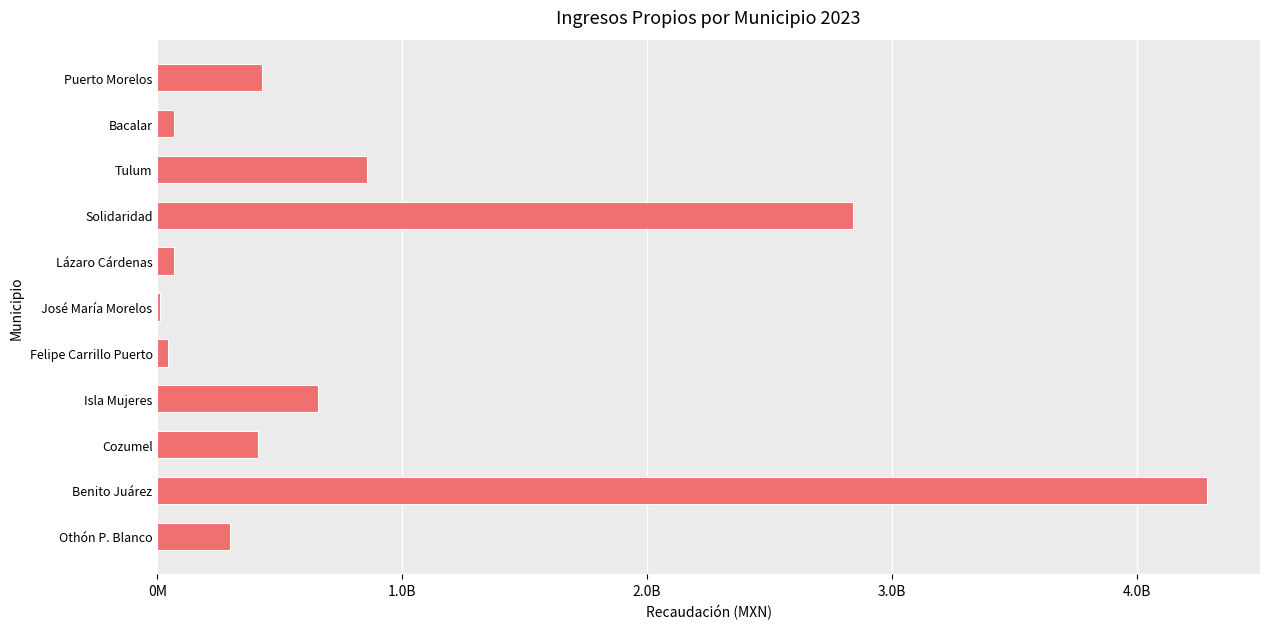

At which category does the chart reach its peak across all series?

Benito Juárez